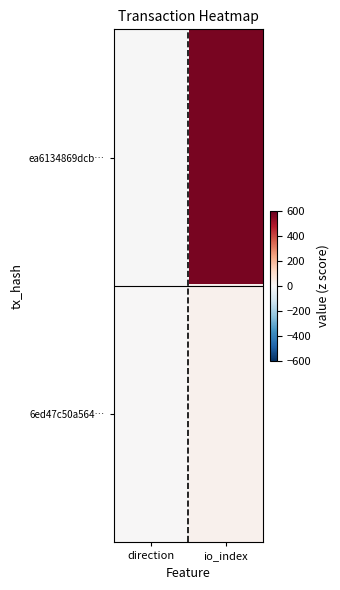

Rank the series by their average value, from highest to lowest.

ea6134869dcb…, 6ed47c50a564…